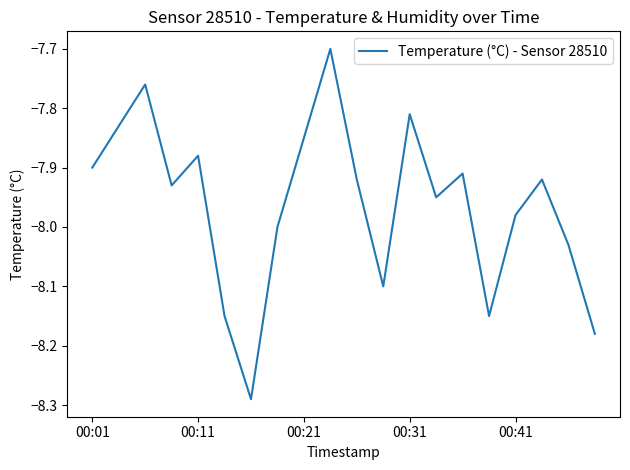

What is the greatest value displayed?

-7.7